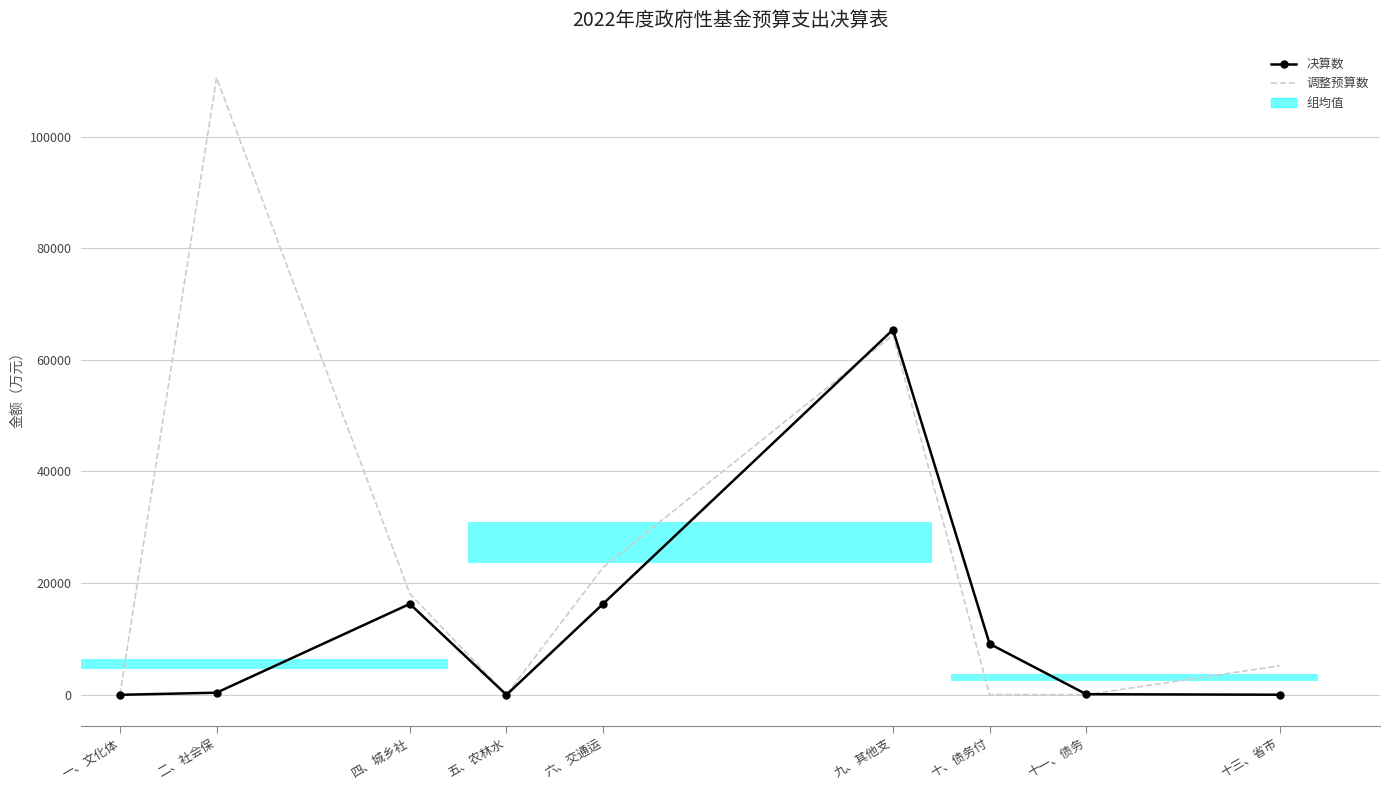

How many data points in 调整预算数 are above 5190?

4